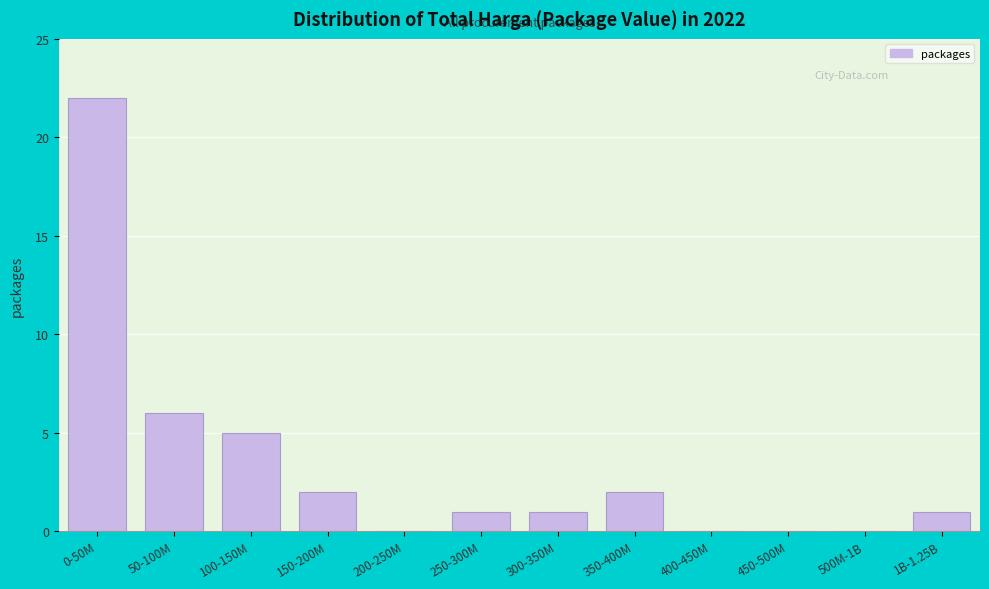

Reading left to right, extract all data points from this chart.

0-50M=22	50-100M=6	100-150M=5	150-200M=2	200-250M=0	250-300M=1	300-350M=1	350-400M=2	400-450M=0	450-500M=0	500M-1B=0	1B-1.25B=1